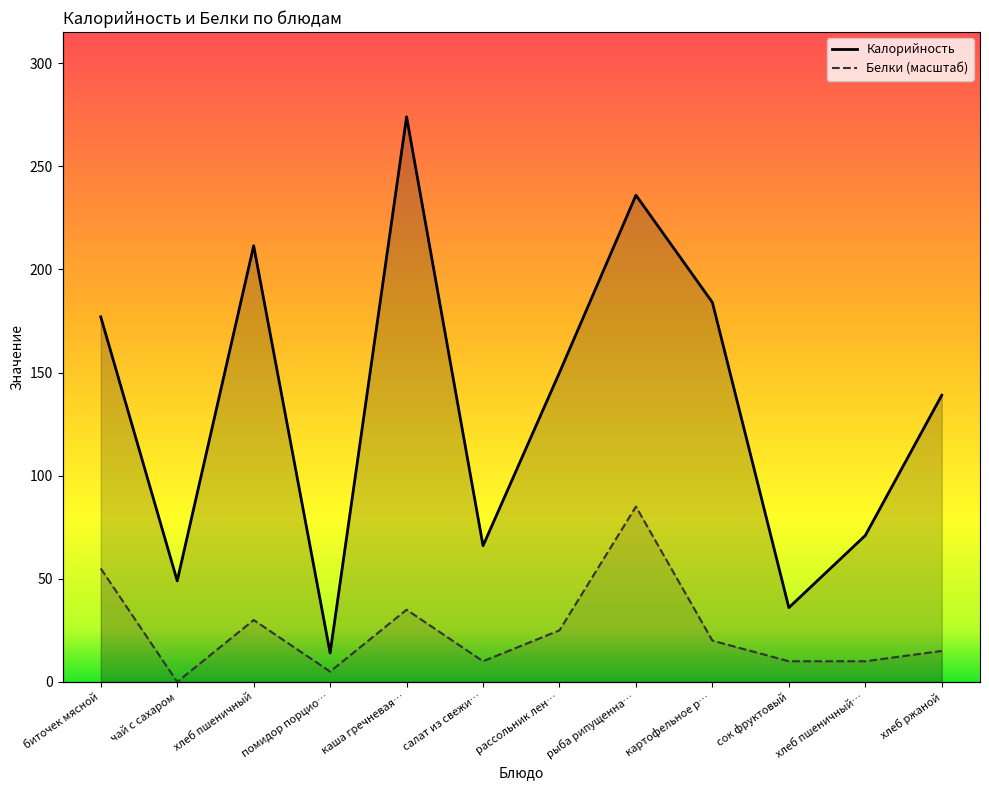

Reading left to right, transcribe all the data shown in this chart.

Калорийность: биточек мясной=177.0	чай с сахаром=49.0	хлеб пшеничный=211.5	помидор порцио…=14.0	каша гречневая…=274.0	салат из свежи…=66.0	рассольник лен…=150.0	рыба рипущенна…=236.0	картофельное р…=184.0	сок фруктовый=36.0	хлеб пшеничный…=71.0	хлеб ржаной=139.0
Белки (масштаб): биточек мясной=55.0	чай с сахаром=0.0	хлеб пшеничный=30.0	помидор порцио…=5.0	каша гречневая…=35.0	салат из свежи…=10.0	рассольник лен…=25.0	рыба рипущенна…=85.0	картофельное р…=20.0	сок фруктовый=10.0	хлеб пшеничный…=10.0	хлеб ржаной=15.0